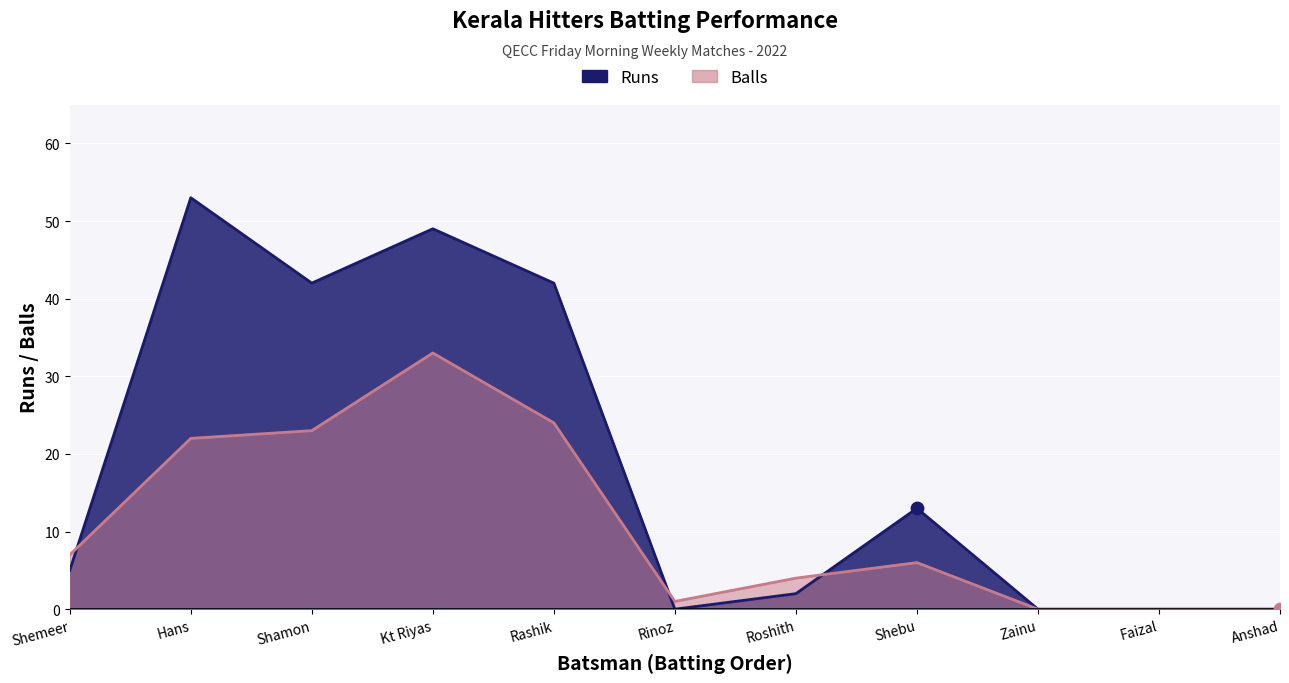

At how many categories does at least one series exceed 13?

4